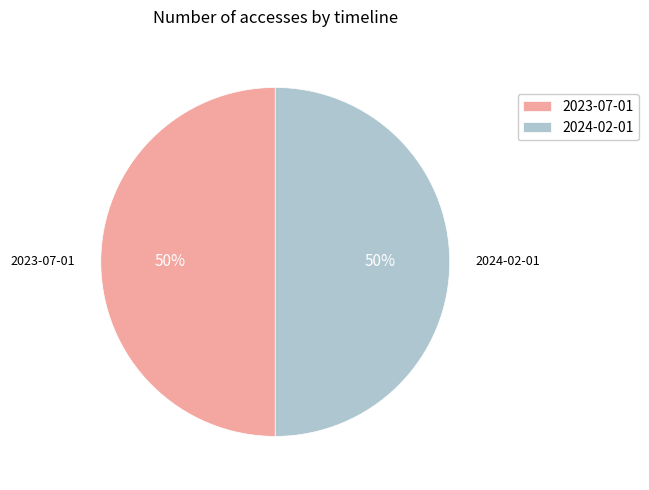

To the nearest percent, what is the average slice percentage?

50%